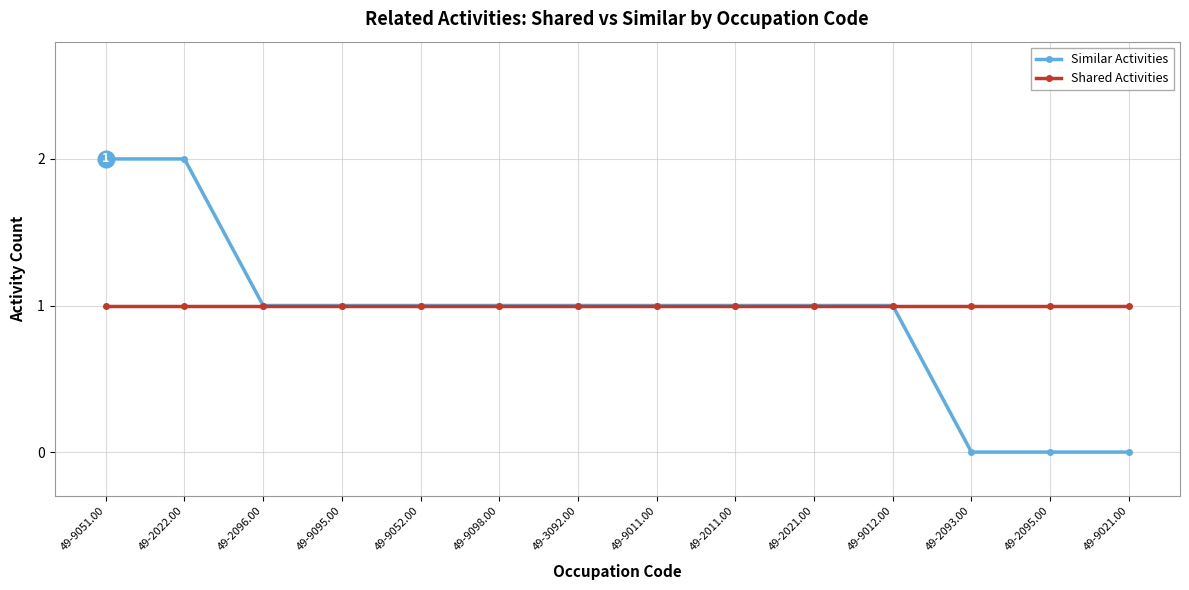

Rank the series by their average value, from lowest to highest.

Similar Activities, Shared Activities